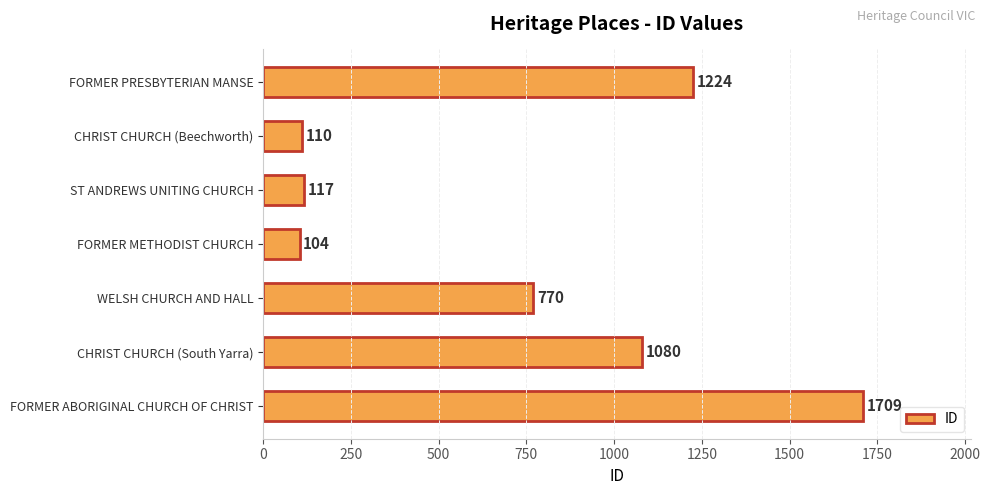

Between FORMER ABORIGINAL CHURCH OF CHRIST and CHRIST CHURCH (South Yarra), which is larger?

FORMER ABORIGINAL CHURCH OF CHRIST